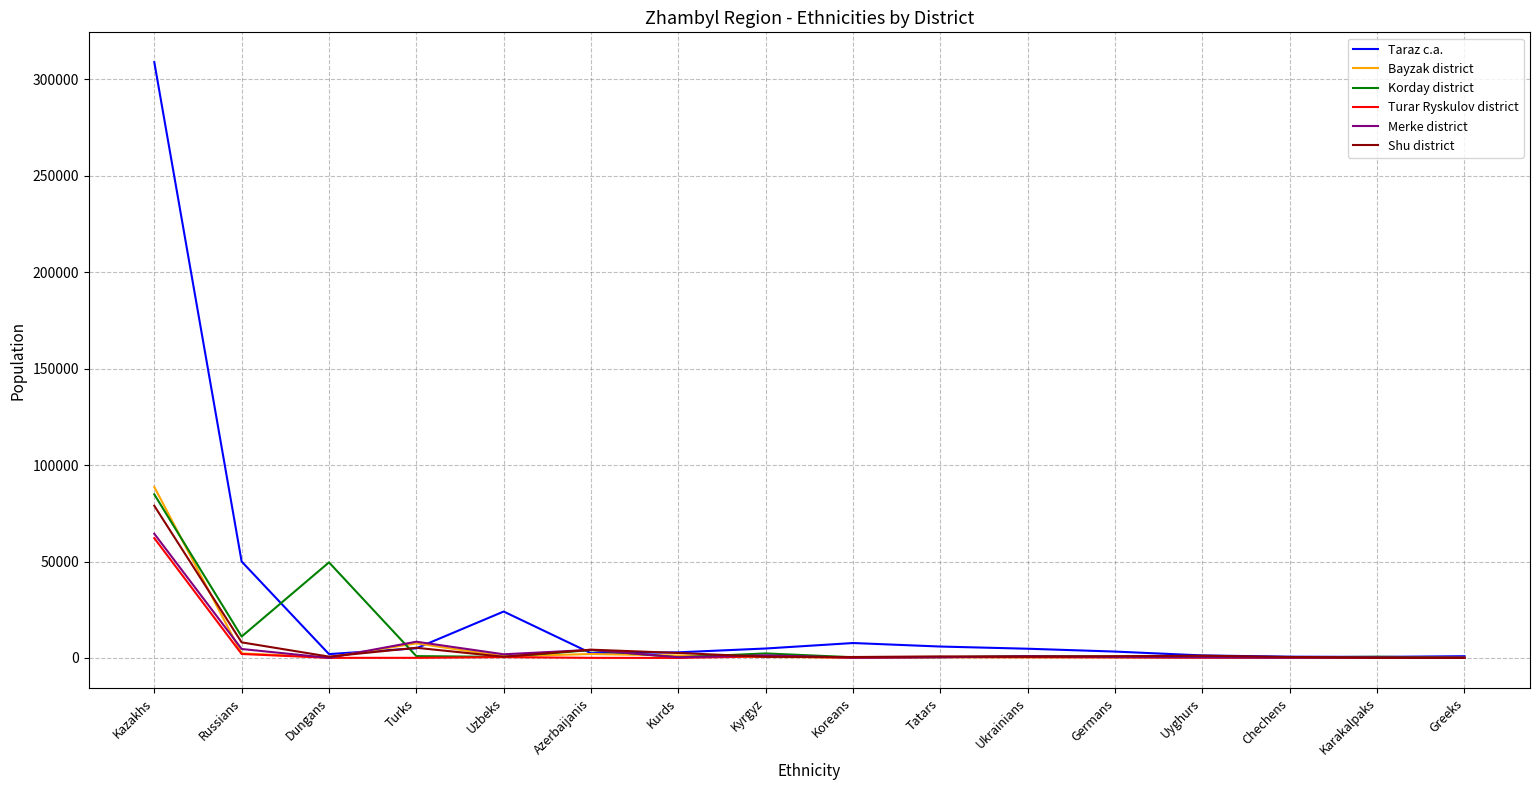

What is the average value of the Turar Ryskulov district series?

4196